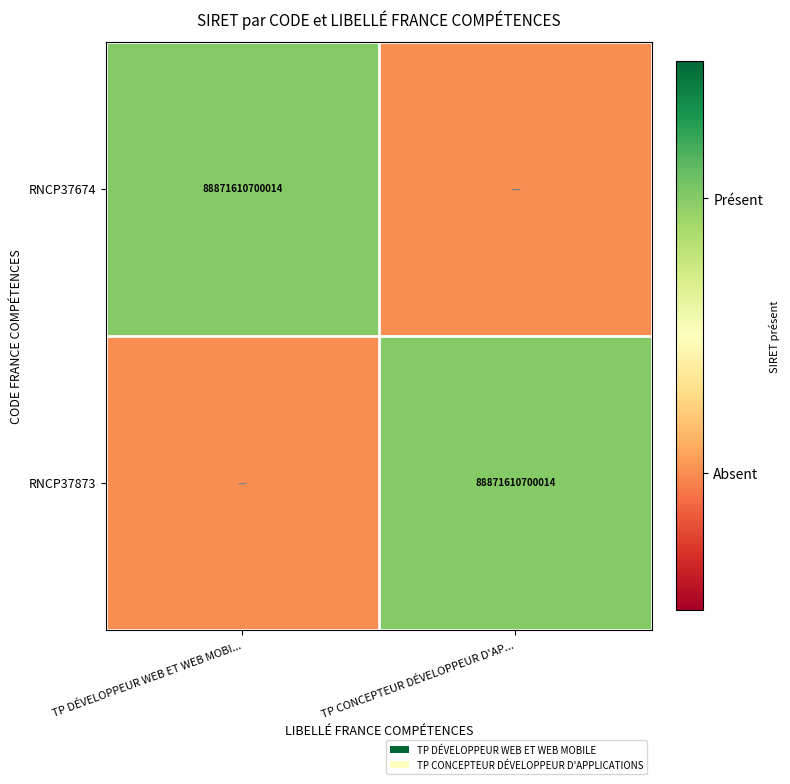

The value of RNCP37873 at TP CONCEPTEUR DÉVELOPPEUR D'AP... is 49256349726732. True or false?

False